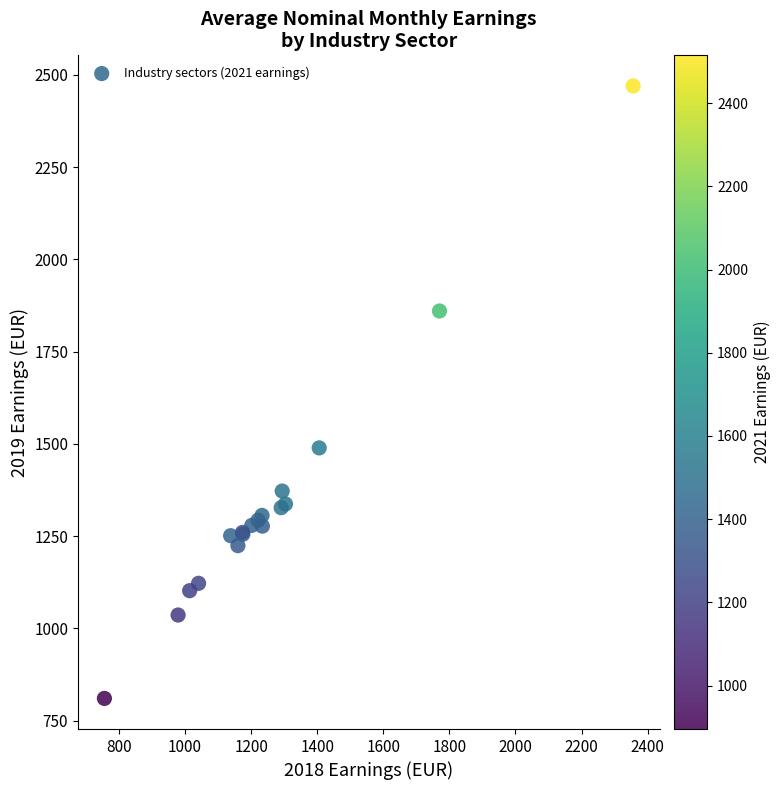

What Y value in the scatter plot is closest to 1640?

1489